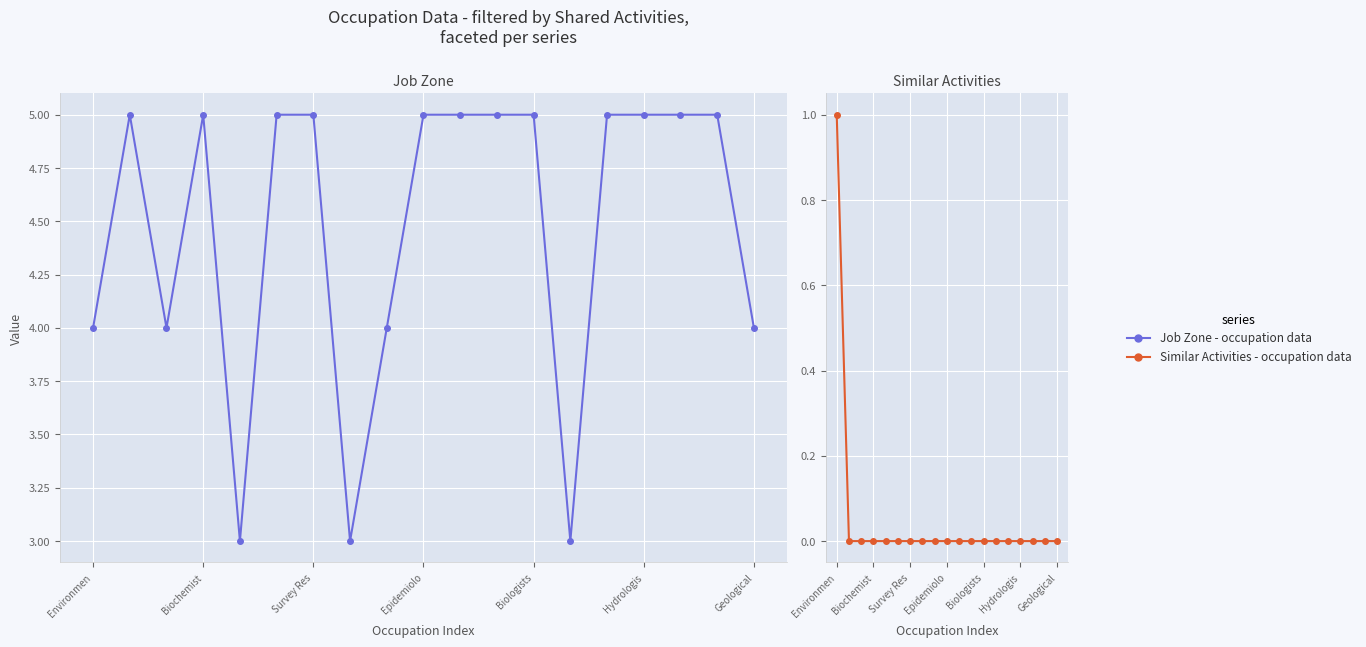

Which series has the largest total across all categories?

Job Zone